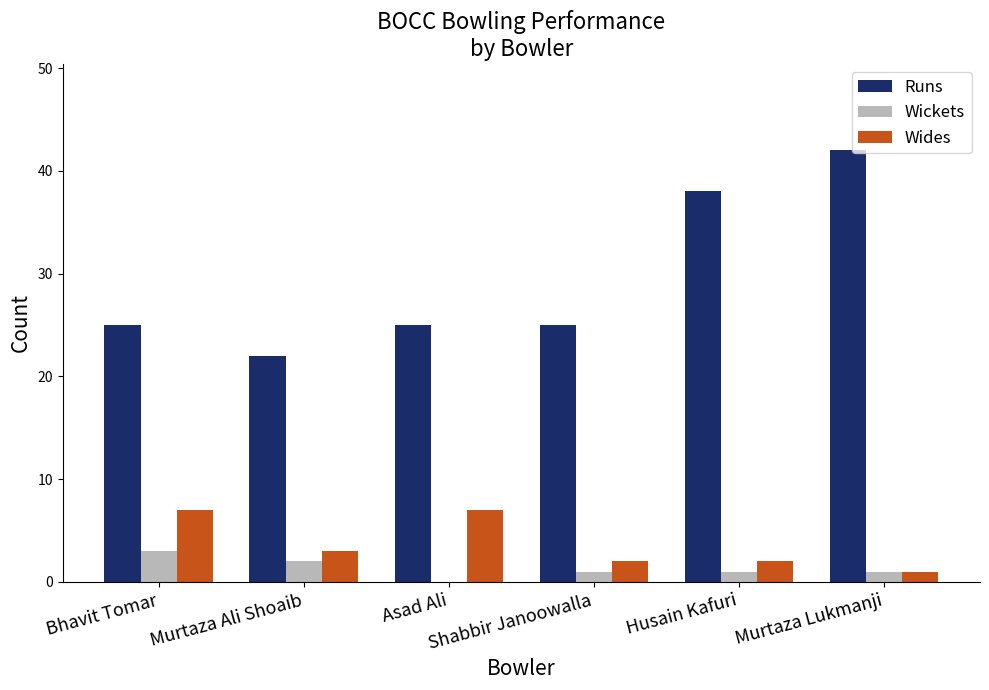

The value of Wickets at Murtaza Lukmanji is 1. True or false?

True